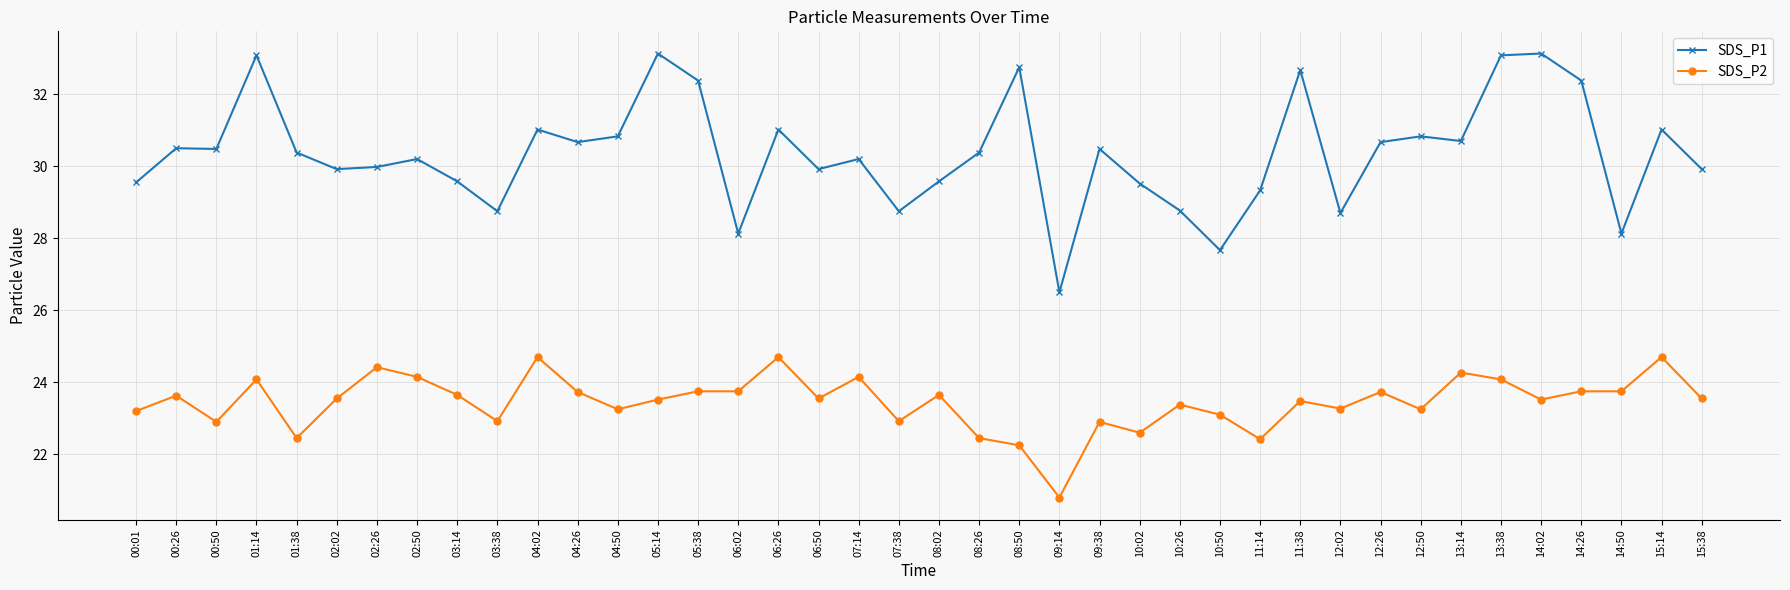

True or false: SDS_P1 and SDS_P2 intersect in this chart.

False